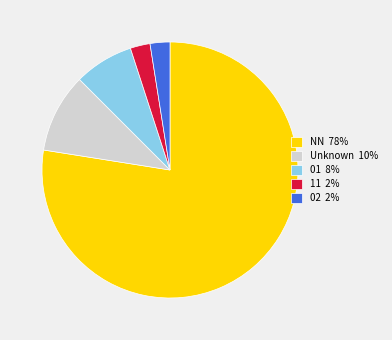

What is the ratio of the value at 01 8% to the value at 11 2%?

3.0